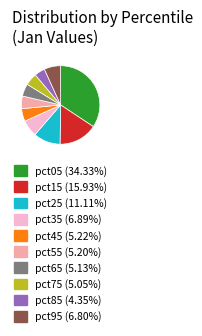

Which category has the smallest portion of the pie?

pct85